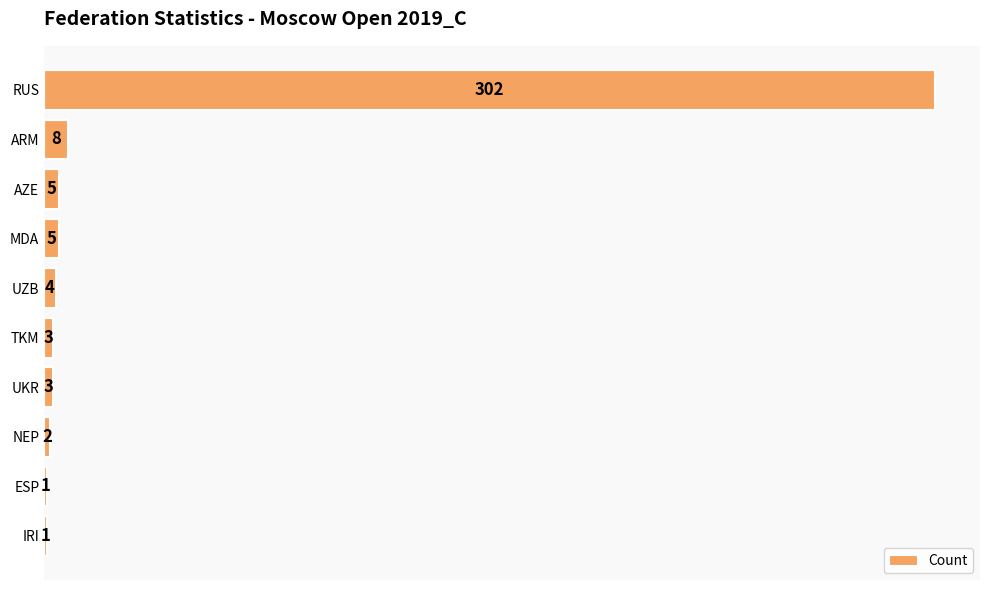

What is the greatest value displayed?

302